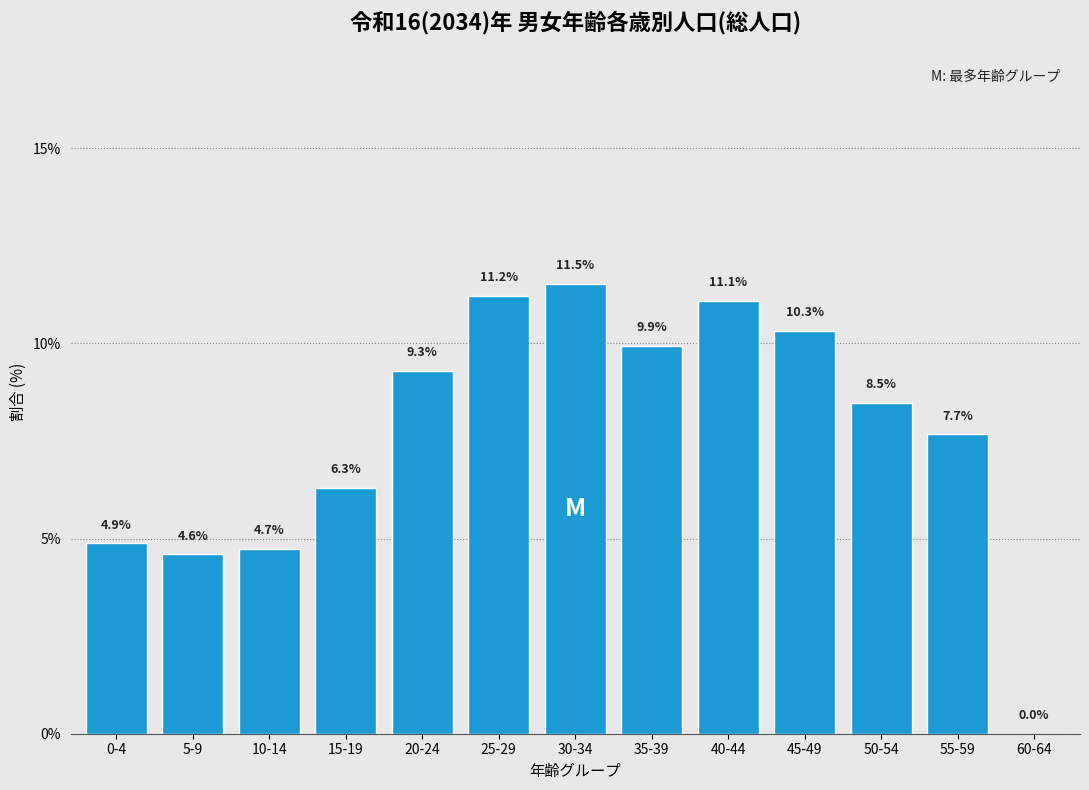

Reading right to left, transcribe all the data shown in this chart.

60-64=0.0	55-59=7.7	50-54=8.5	45-49=10.3	40-44=11.1	35-39=9.9	30-34=11.5	25-29=11.2	20-24=9.3	15-19=6.3	10-14=4.7	5-9=4.6	0-4=4.9